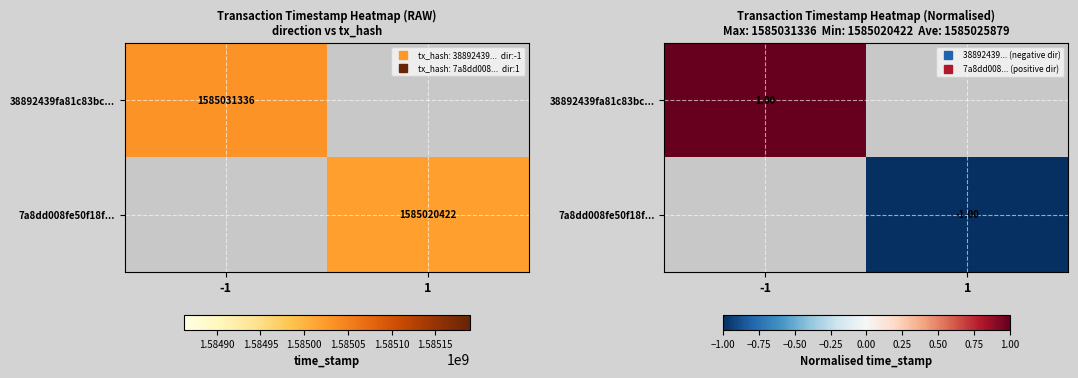

List the labels in order of 7a8dd008fe50f18f... value, smallest first.

-1, 1